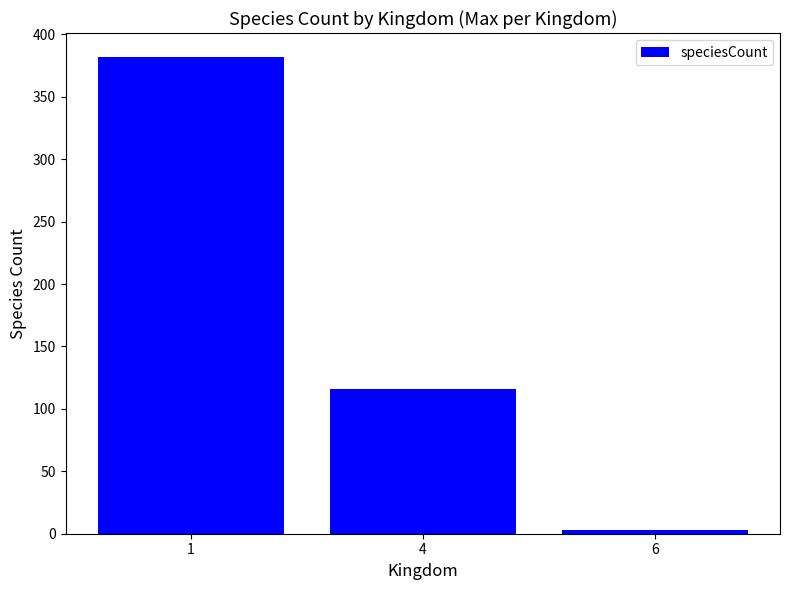

What is the average value?

167